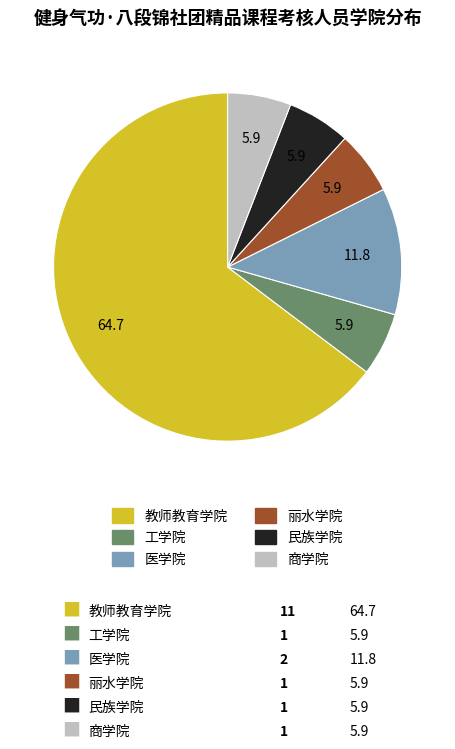

How many segments does this pie chart have?

6